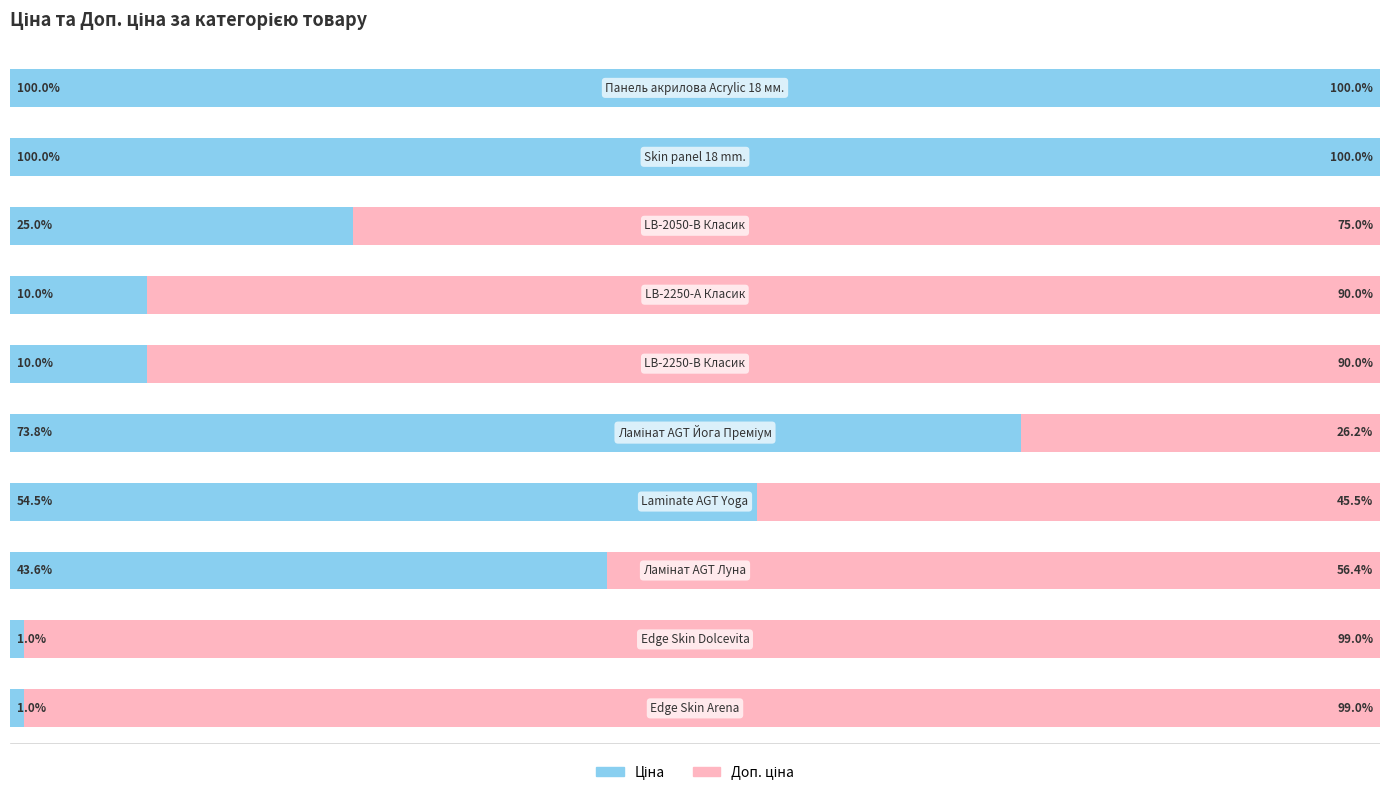

What is the difference between the maximum and minimum values in the Ціна series?

99.0